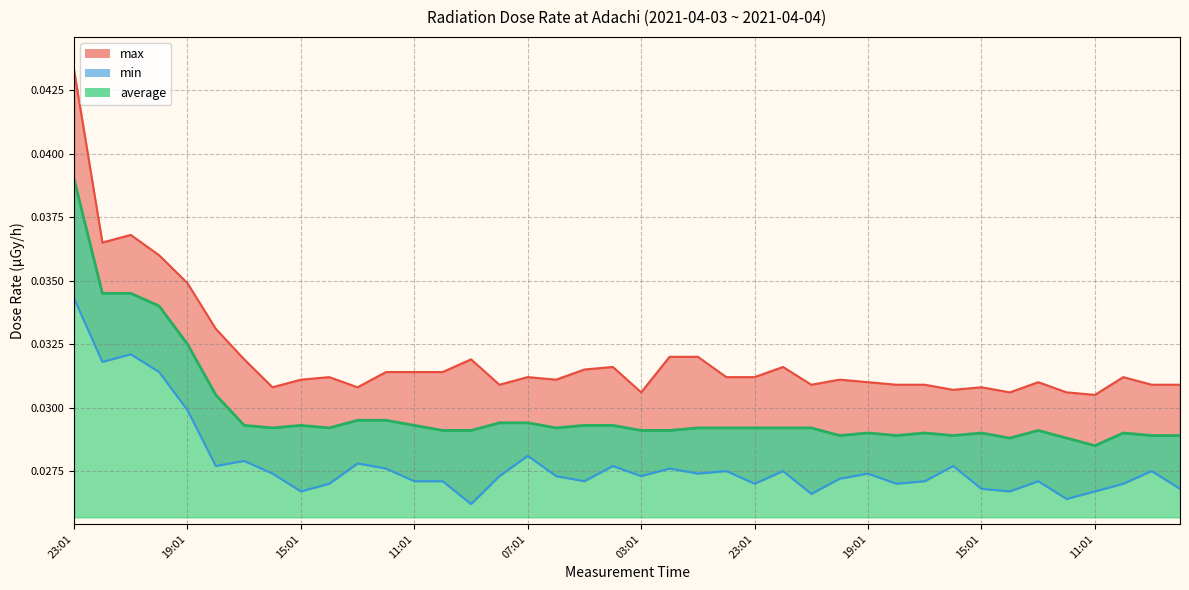

True or false: max and average cross at least once.

False